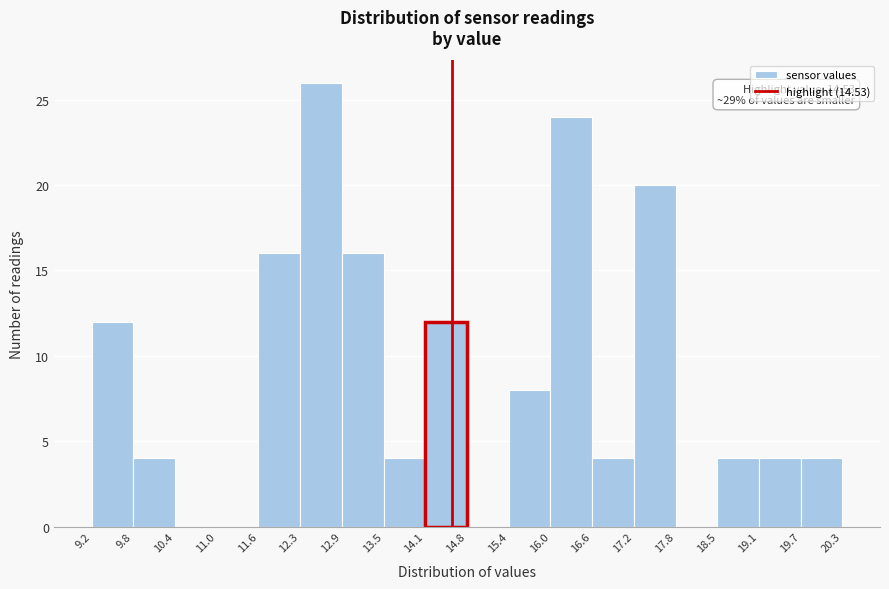

Which range on the x-axis has the tallest bar?

12.3 to 12.9